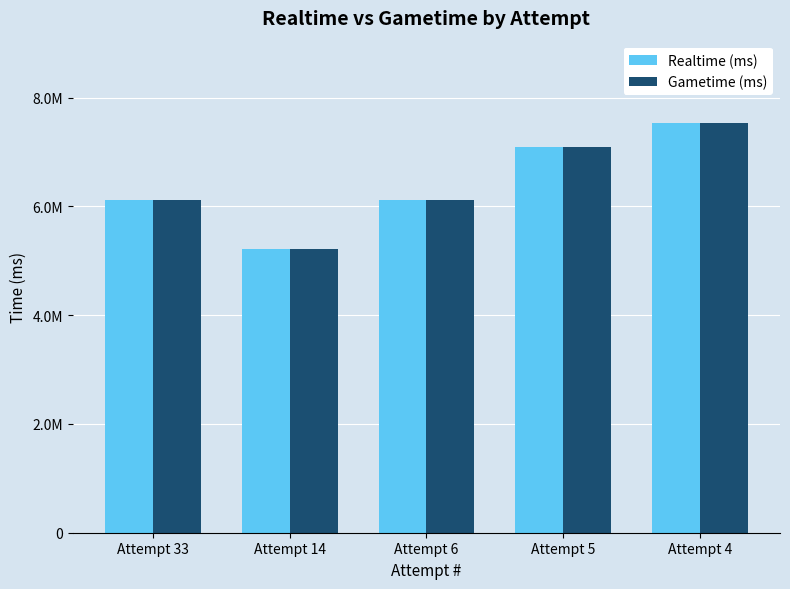

Which series has the largest total across all categories?

Realtime (ms)